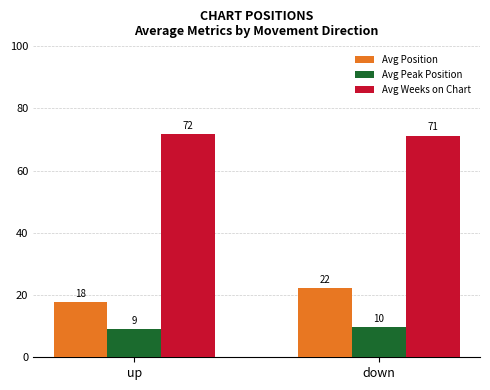

Which has a higher value, up or down?

down